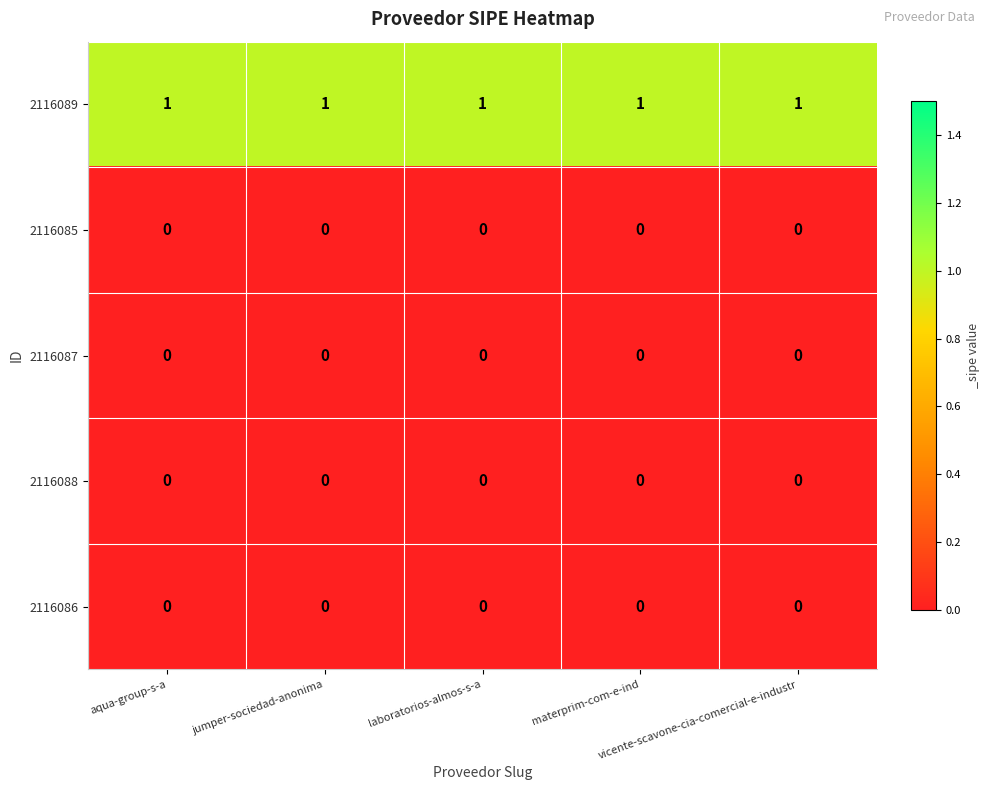

At how many categories does at least one series exceed 0?

5